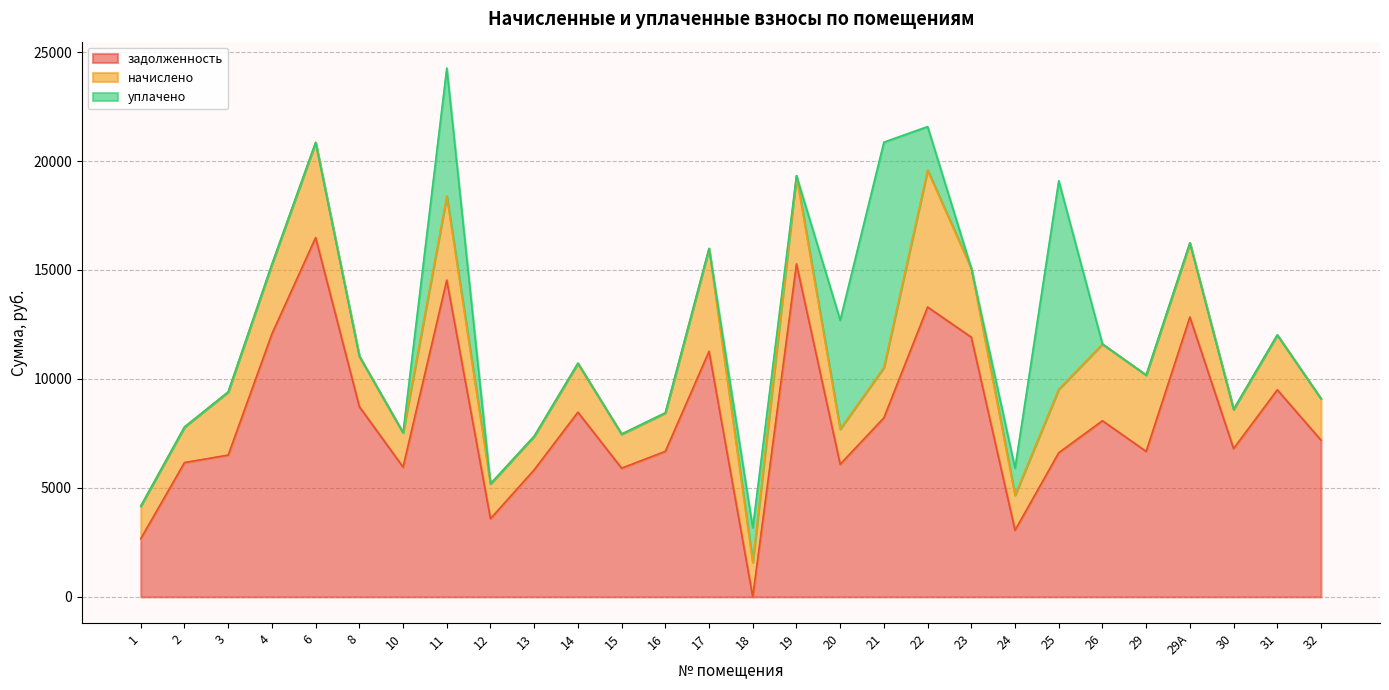

Is it true that начислено equals 346.0 at 20?

False